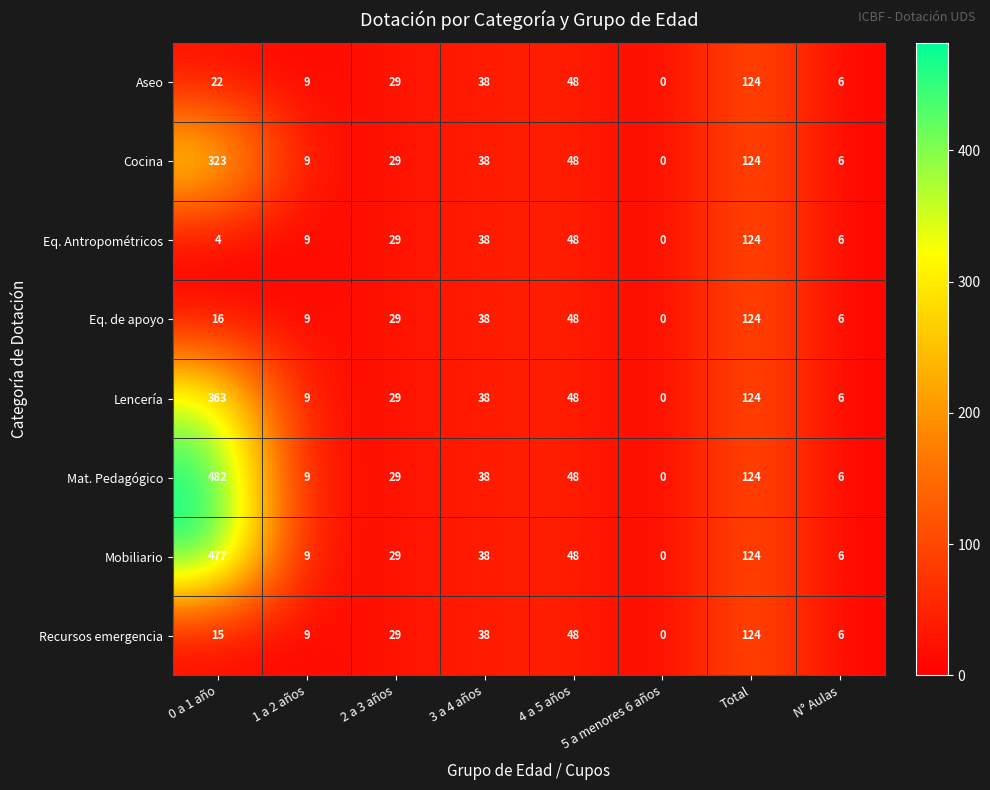

What is the total value across all series at Total?

992